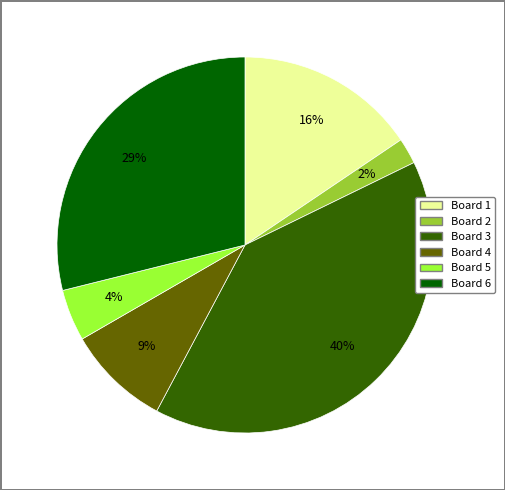

Does any single category account for the majority?

No